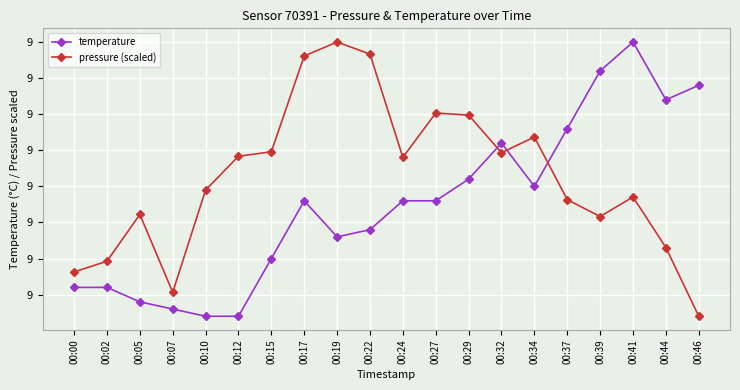

Is this an area chart (filled region under the line)?

No